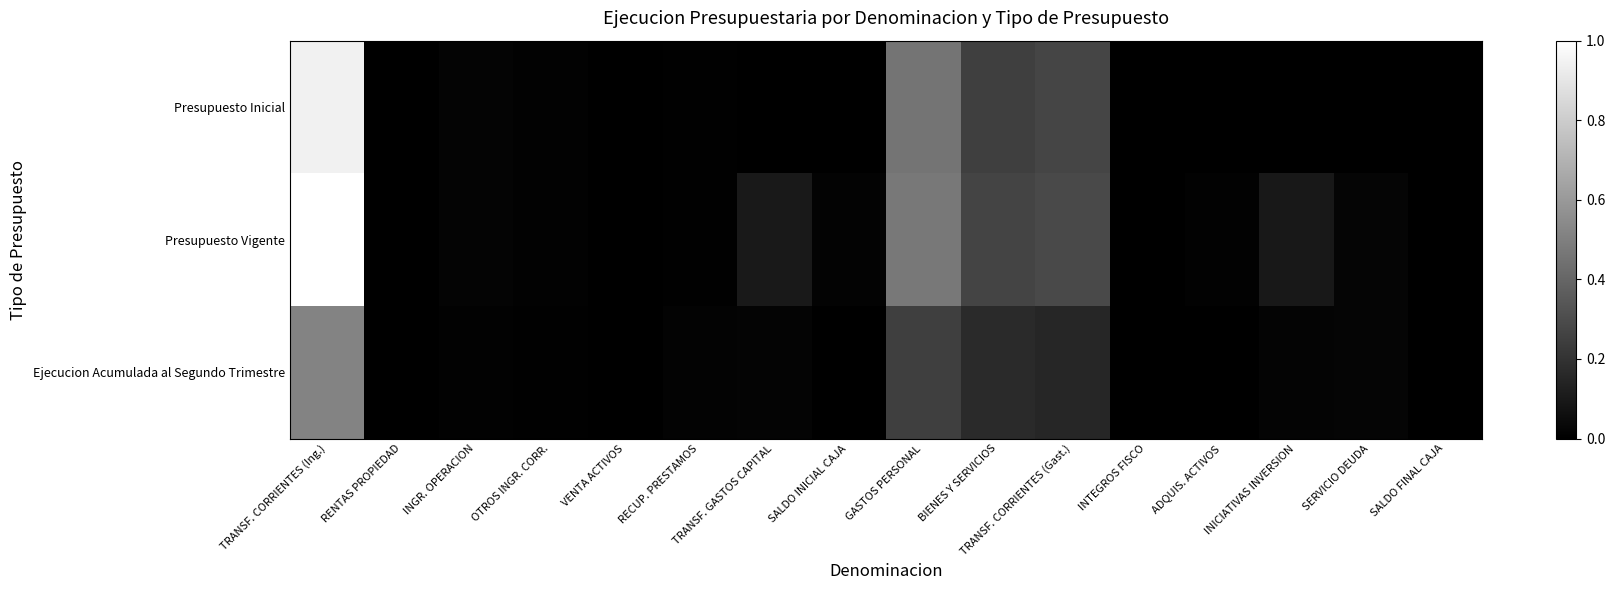

Reading right to left, extract all data points from this chart.

Presupuesto Inicial: SALDO FINAL CAJA=0.0	SERVICIO DEUDA=0.0	INICIATIVAS INVERSION=0.0	ADQUIS. ACTIVOS=0.0	INTEGROS FISCO=0.0	TRANSF. CORRIENTES (Gast.)=0.3	BIENES Y SERVICIOS=0.2	GASTOS PERSONAL=0.5	SALDO INICIAL CAJA=0.0	TRANSF. GASTOS CAPITAL=0.0	RECUP. PRESTAMOS=0.0	VENTA ACTIVOS=0.0	OTROS INGR. CORR.=0.0	INGR. OPERACION=0.0	RENTAS PROPIEDAD=0.0	TRANSF. CORRIENTES (Ing.)=0.9
Presupuesto Vigente: SALDO FINAL CAJA=0.0	SERVICIO DEUDA=0.0	INICIATIVAS INVERSION=0.1	ADQUIS. ACTIVOS=0.0	INTEGROS FISCO=0.0	TRANSF. CORRIENTES (Gast.)=0.3	BIENES Y SERVICIOS=0.3	GASTOS PERSONAL=0.5	SALDO INICIAL CAJA=0.0	TRANSF. GASTOS CAPITAL=0.1	RECUP. PRESTAMOS=0.0	VENTA ACTIVOS=0.0	OTROS INGR. CORR.=0.0	INGR. OPERACION=0.0	RENTAS PROPIEDAD=0.0	TRANSF. CORRIENTES (Ing.)=1.0
Ejecucion Acumulada al Segundo Trimestre: SALDO FINAL CAJA=0.0	SERVICIO DEUDA=0.0	INICIATIVAS INVERSION=0.0	ADQUIS. ACTIVOS=0.0	INTEGROS FISCO=0.0	TRANSF. CORRIENTES (Gast.)=0.2	BIENES Y SERVICIOS=0.2	GASTOS PERSONAL=0.2	SALDO INICIAL CAJA=0.0	TRANSF. GASTOS CAPITAL=0.0	RECUP. PRESTAMOS=0.0	VENTA ACTIVOS=0.0	OTROS INGR. CORR.=0.0	INGR. OPERACION=0.0	RENTAS PROPIEDAD=0.0	TRANSF. CORRIENTES (Ing.)=0.5